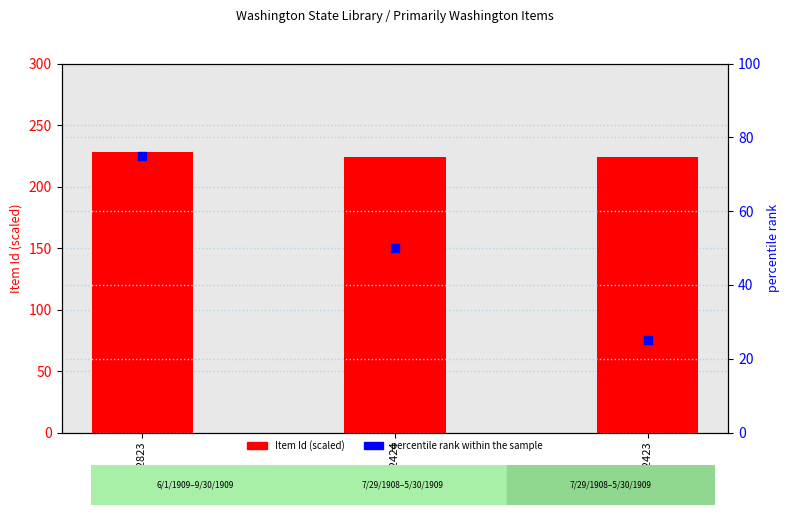

At how many categories does at least one series exceed 178?

3